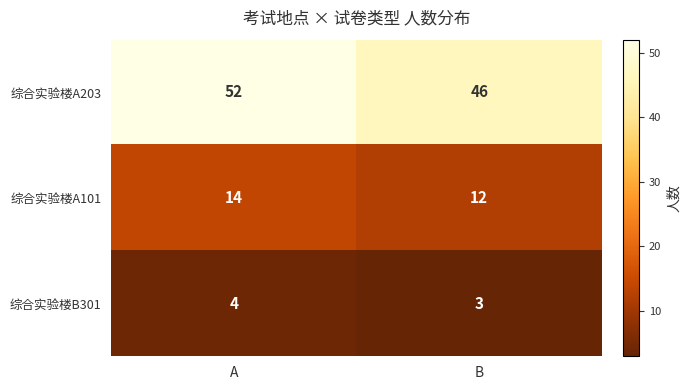

What is the difference between the highest and lowest values at B?

43